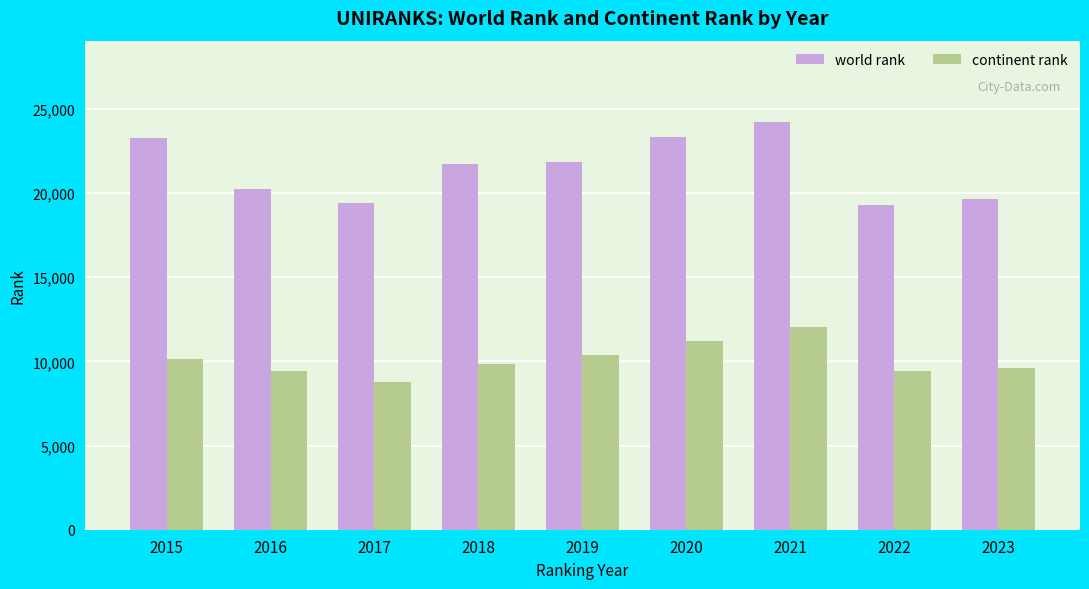

Rank the series by their maximum value, from highest to lowest.

world rank, continent rank